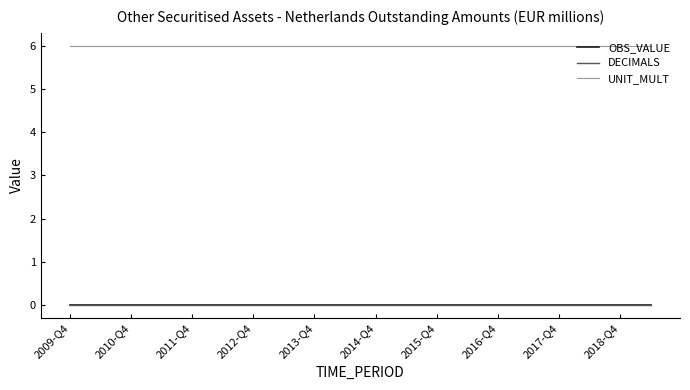

Does the chart have visible grid lines?

No